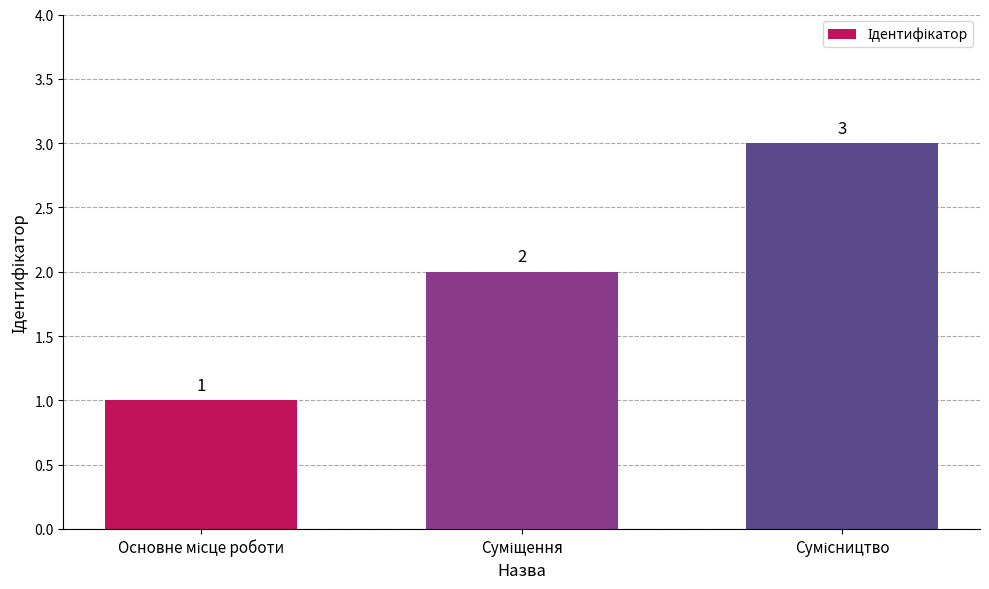

What is the greatest value displayed?

3